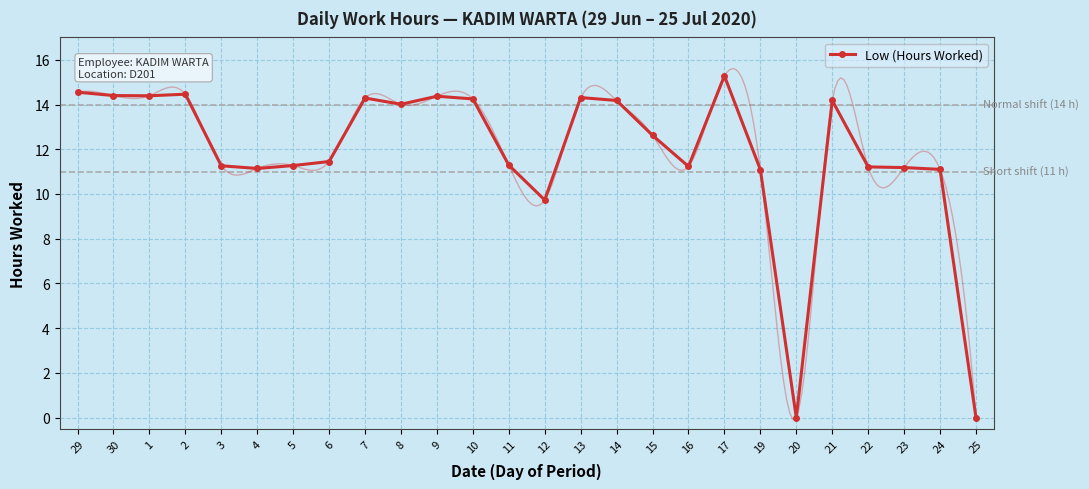

What is the label of the 12th point from the right?

13